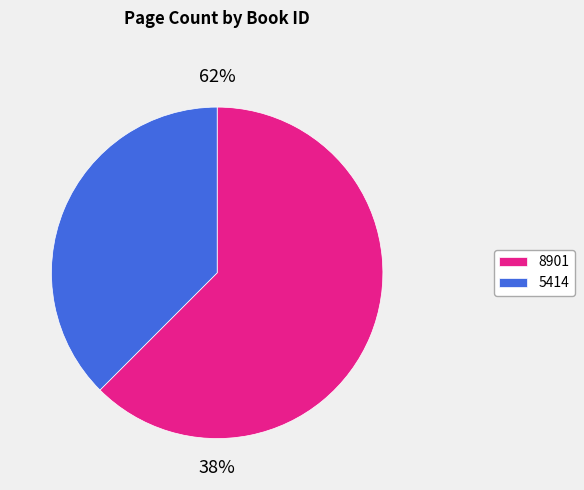

What percentage do 8901 and 5414 together represent?

100.0%